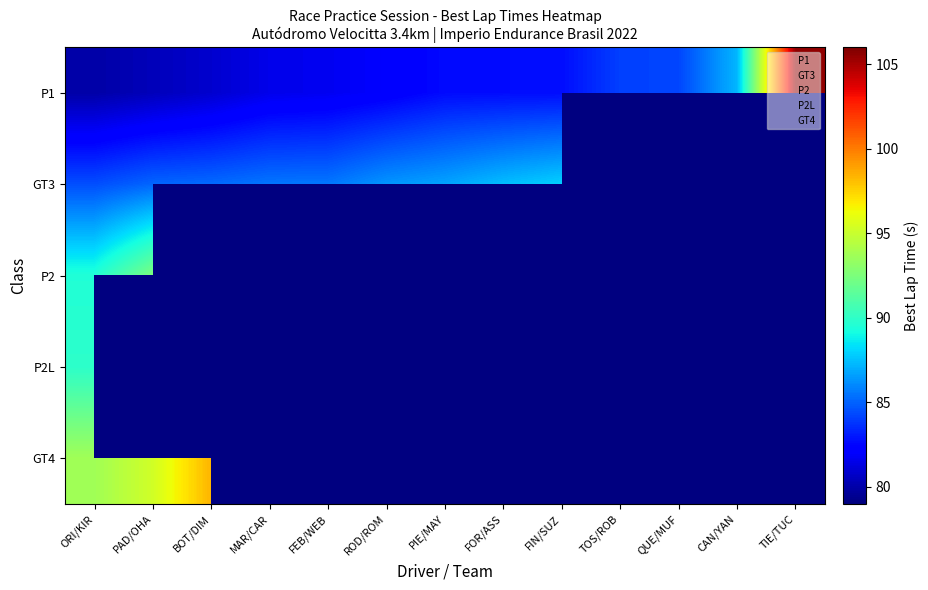

Which series has the largest total across all categories?

P1